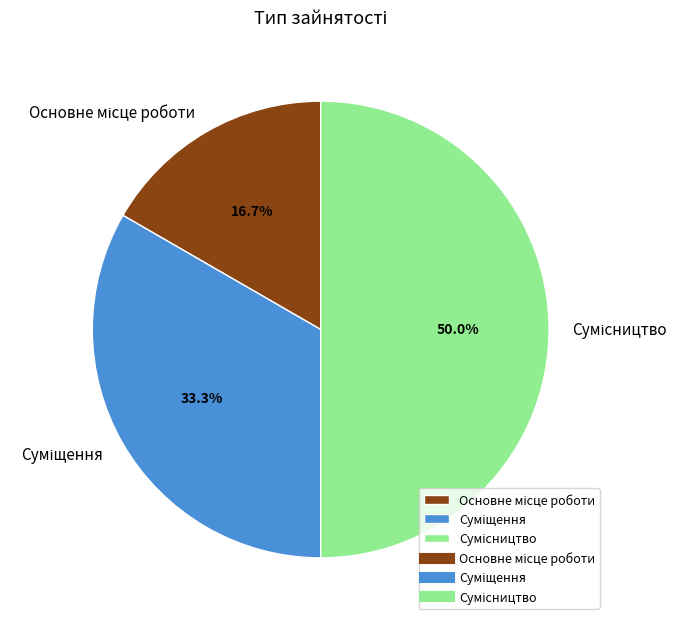

Rank the categories by value from highest to lowest.

Сумісництво, Суміщення, Основне місце роботи